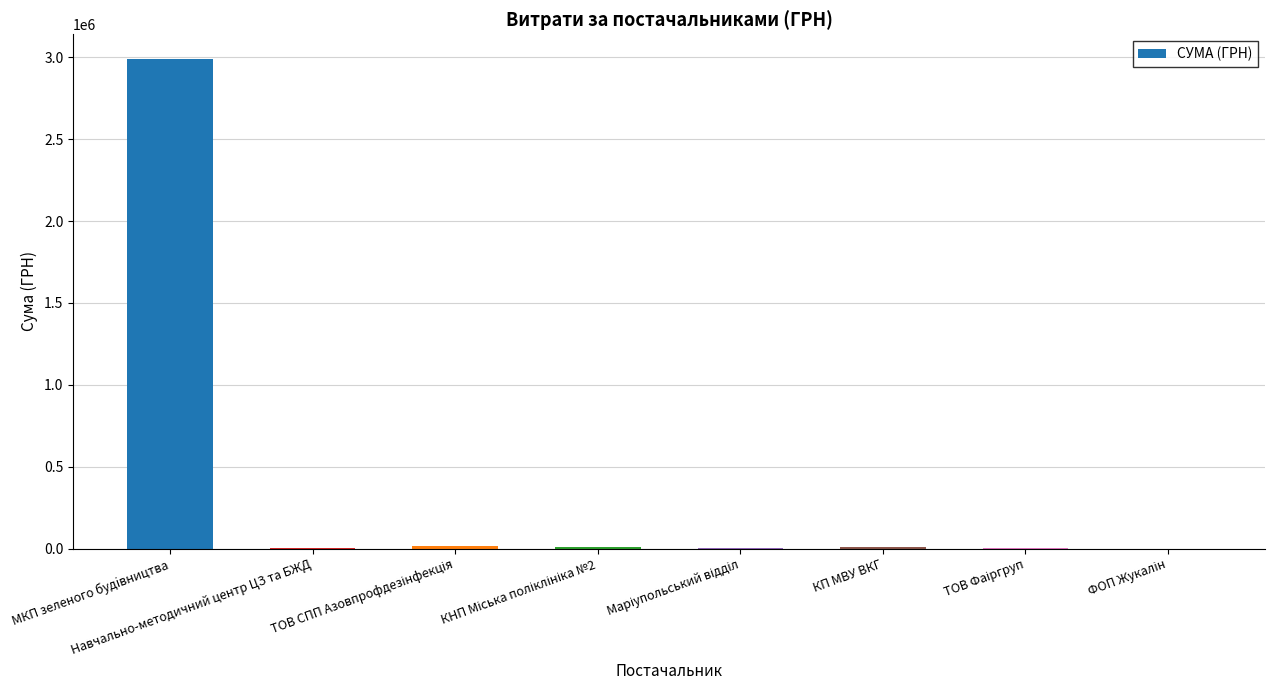

The chart shows a value of 4508959.5 at МКП зеленого будiвництва. True or false?

False